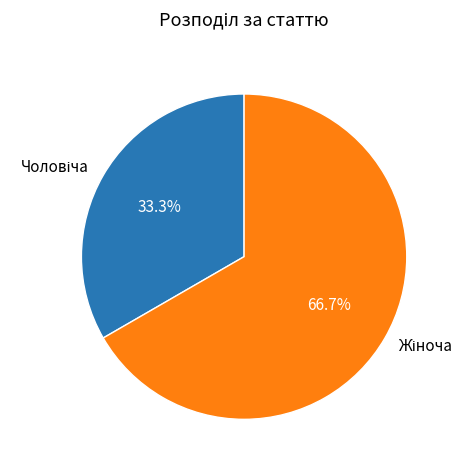

To the nearest percent, what is the difference between the largest and smallest slice percentages?

33%